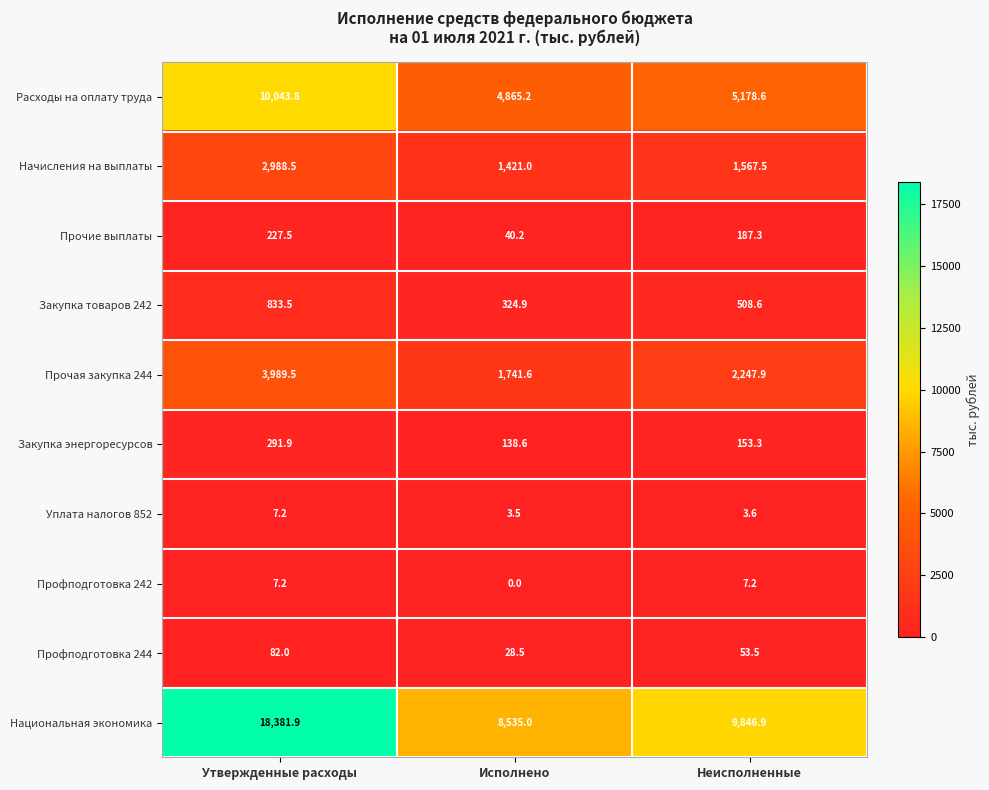

What is the average value of the Прочие выплаты series?

151.7